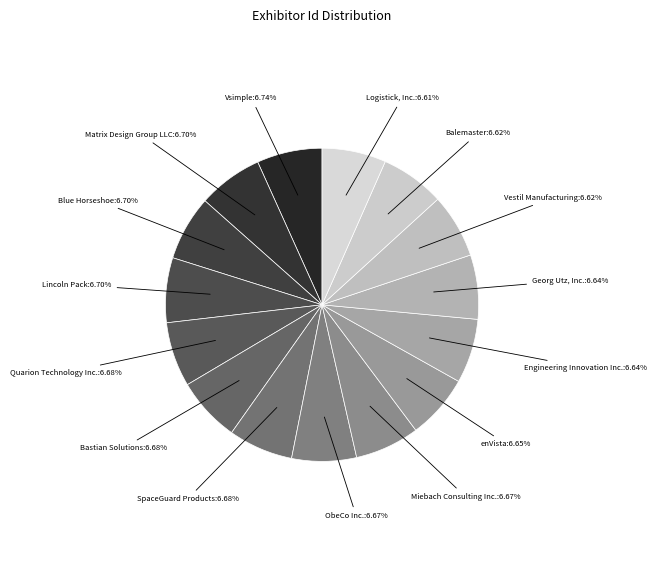

Is it true that SpaceGuard Products is 7% of the pie?

True